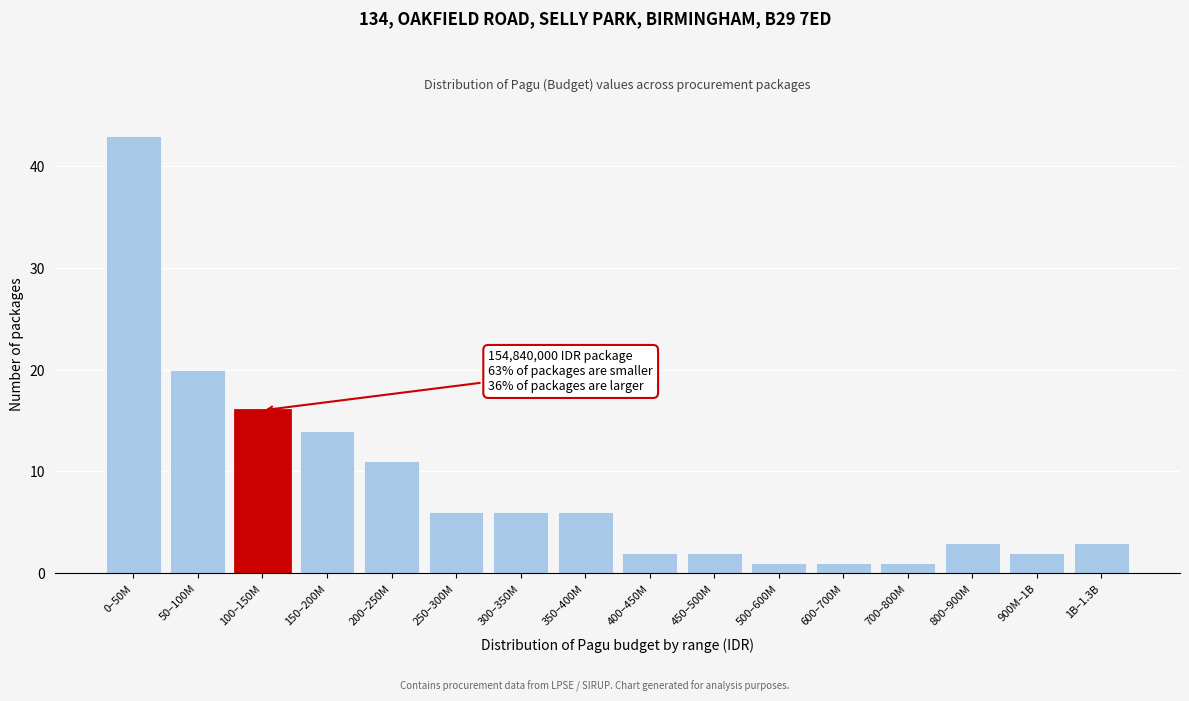

Reading left to right, list all the values displayed in this chart.

0–50M=43	50–100M=20	100–150M=16	150–200M=14	200–250M=11	250–300M=6	300–350M=6	350–400M=6	400–450M=2	450–500M=2	500–600M=1	600–700M=1	700–800M=1	800–900M=3	900M–1B=2	1B–1.3B=3